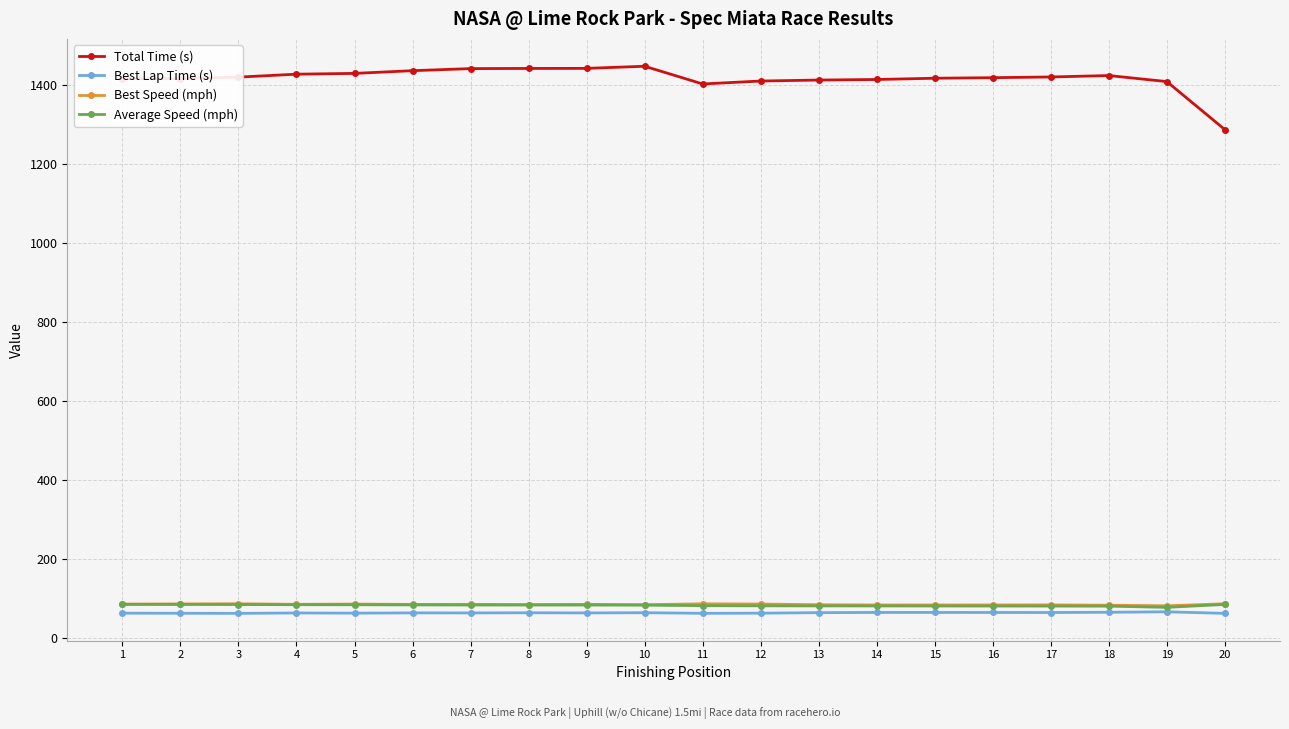

Is the value of Total Time (s) at 6 greater than the value of Average Speed (mph) at 19?

Yes